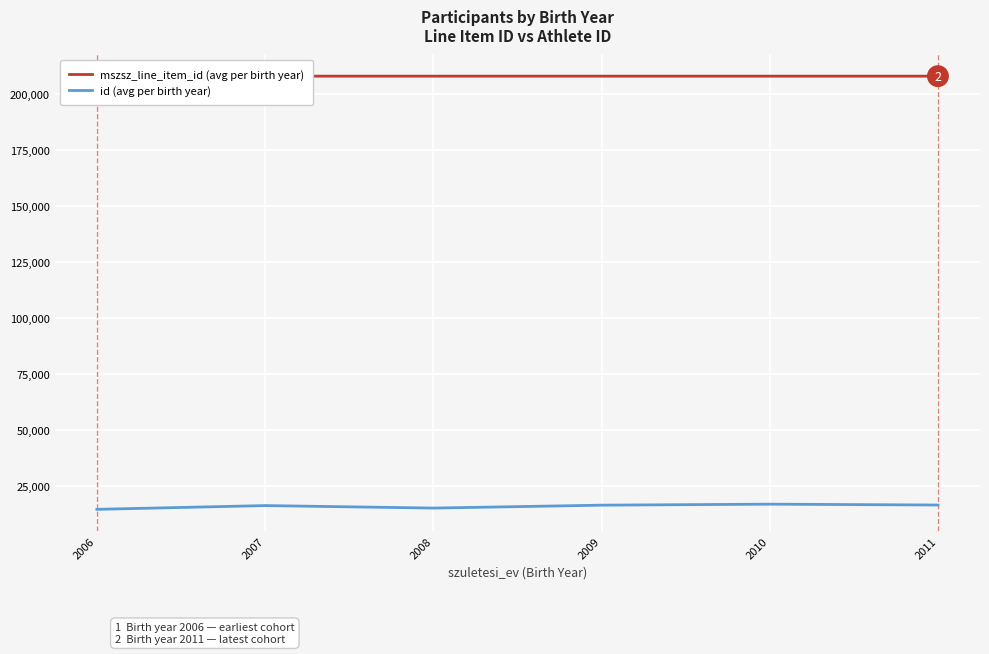

At which category is the sum across all series the highest?

2010